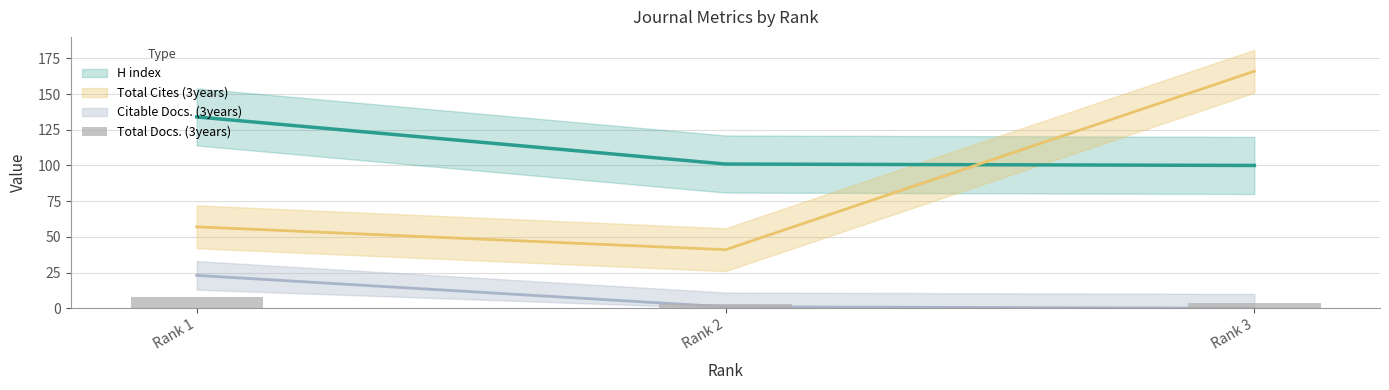

Which has a higher value, Rank 1 or Rank 3?

Rank 1